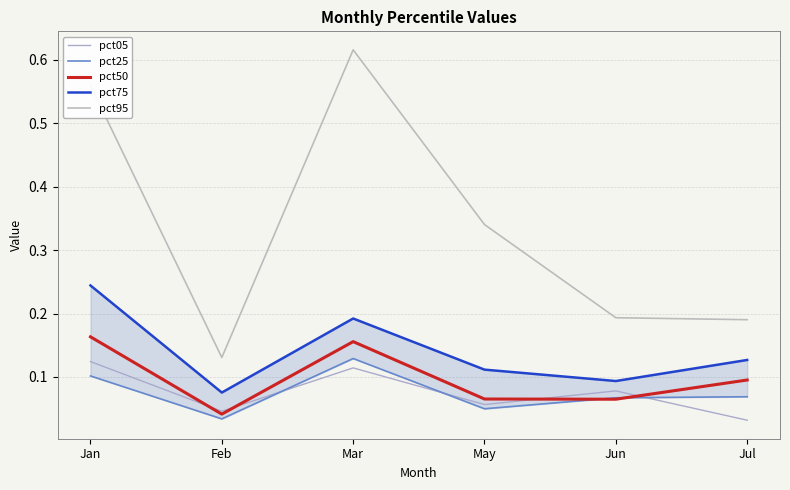

What is the maximum value shown in the chart?

0.6